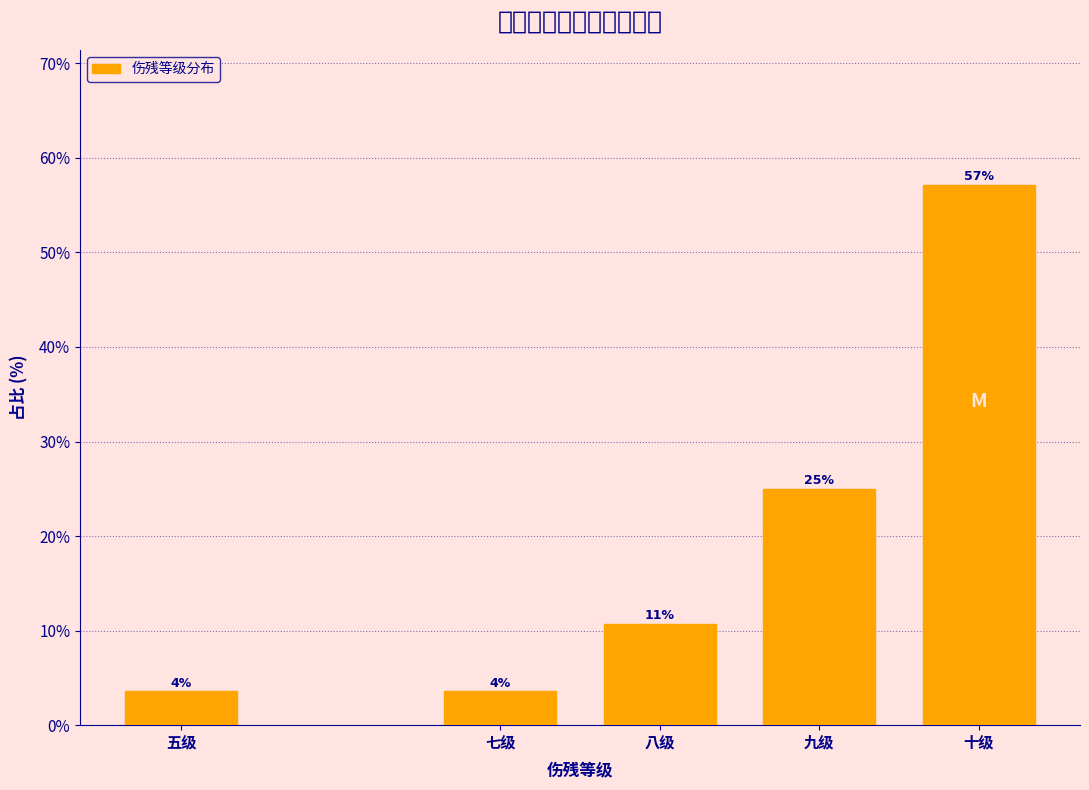

How many bars are there in total?

5